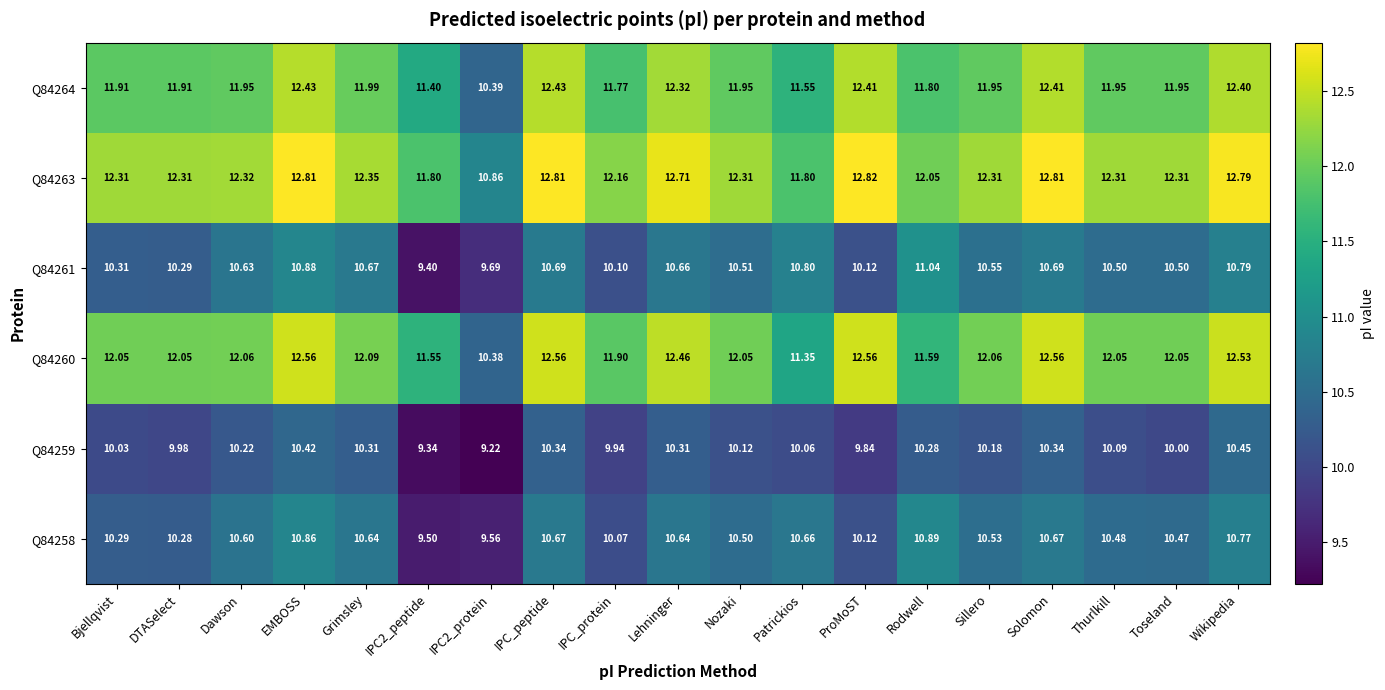

Is the value of Q84259 at Solomon greater than the value of Q84263 at Solomon?

No